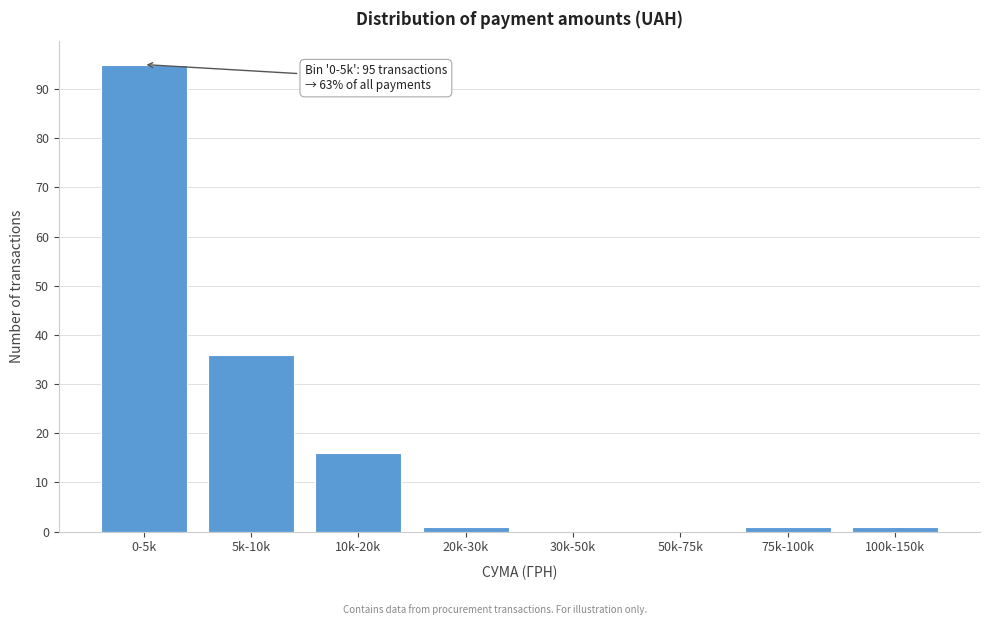

Reading right to left, extract all data points from this chart.

100k-150k=1	75k-100k=1	50k-75k=0	30k-50k=0	20k-30k=1	10k-20k=16	5k-10k=36	0-5k=95